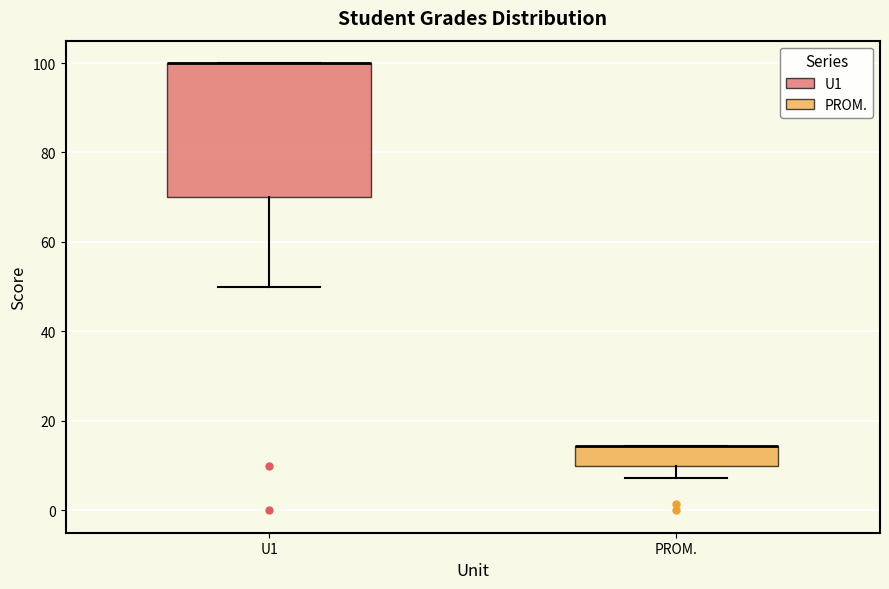

Reading left to right, read every box against the y-axis: the position of its median line, the range the box covers, and the ends of its whiskers. The values are not printed on the chart, so give them approximately, as read against the axis.

U1: median 100 (drawn on the box's upper edge), box 70 to 100, whiskers 50 to 100
PROM.: median 14 (drawn on the box's upper edge), box 10 to 14, whiskers 8 to 14